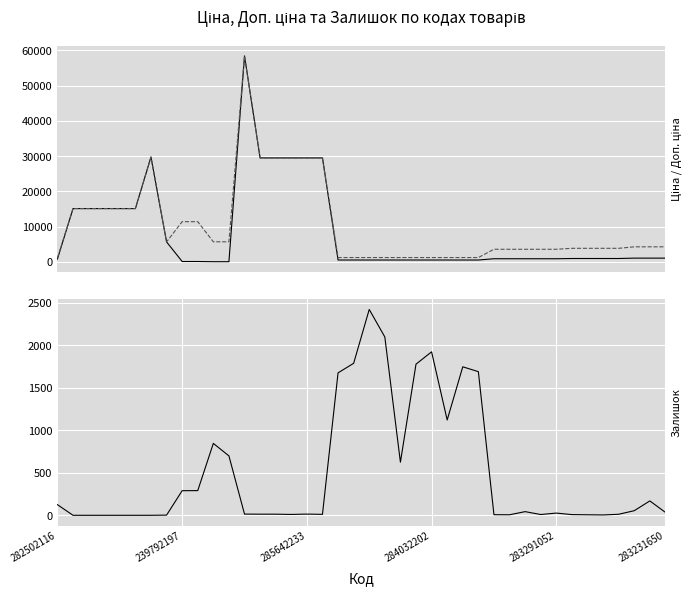

Rank the series by their average value, from lowest to highest.

Залишок, Ціна, Доп. ціна